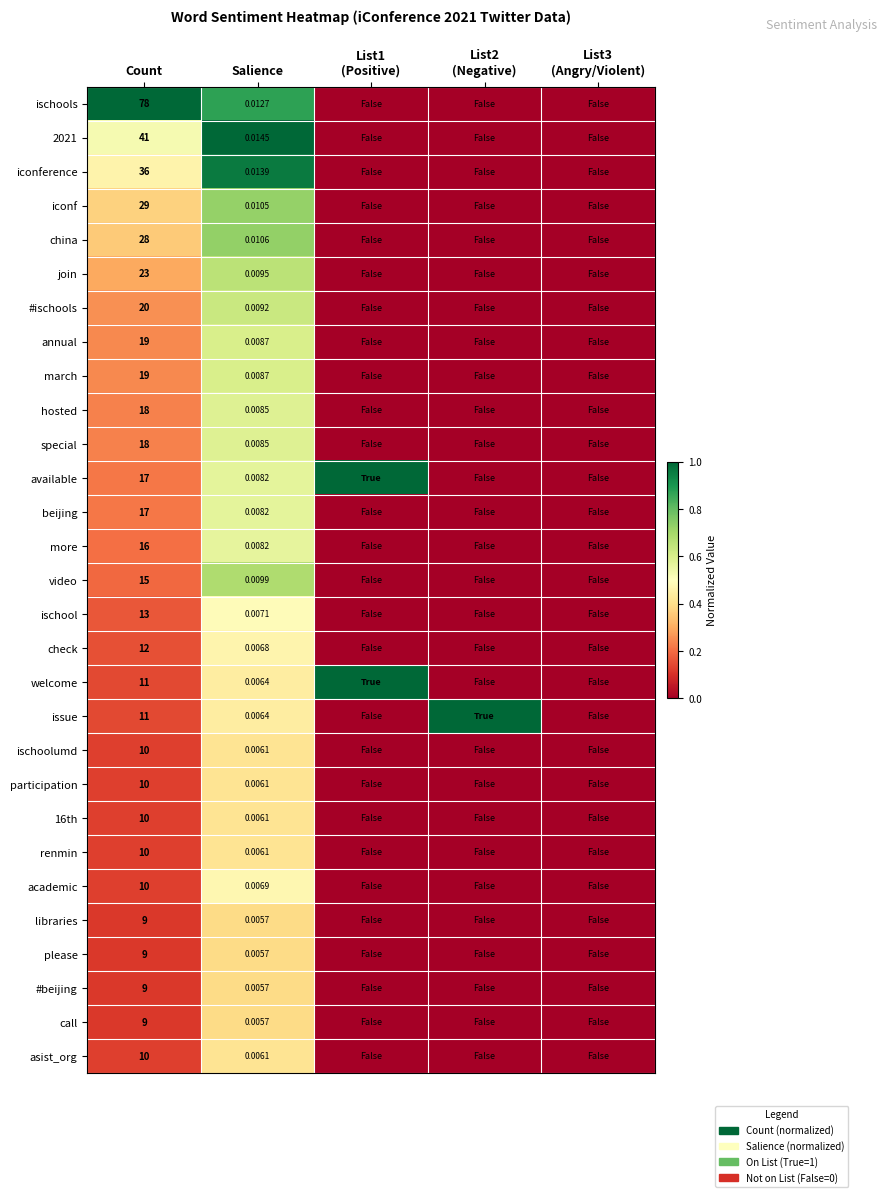

Is it true that hosted equals 0.4 at List2 (Negative)?

False